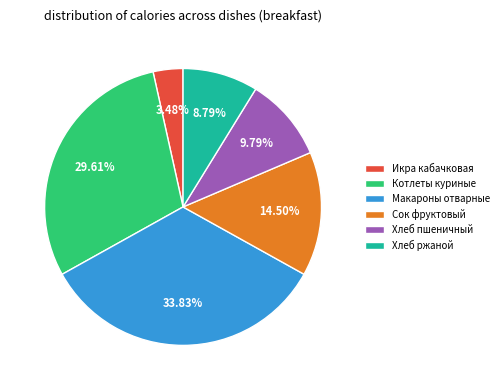

To the nearest percent, what is the average slice percentage?

17%